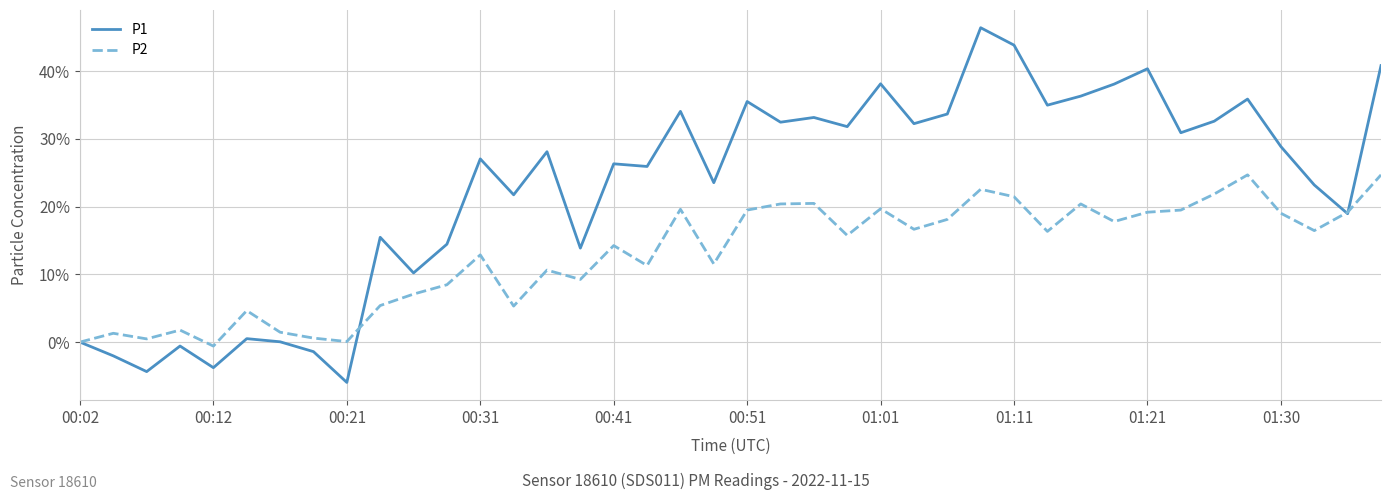

Which series has the largest total across all categories?

P1